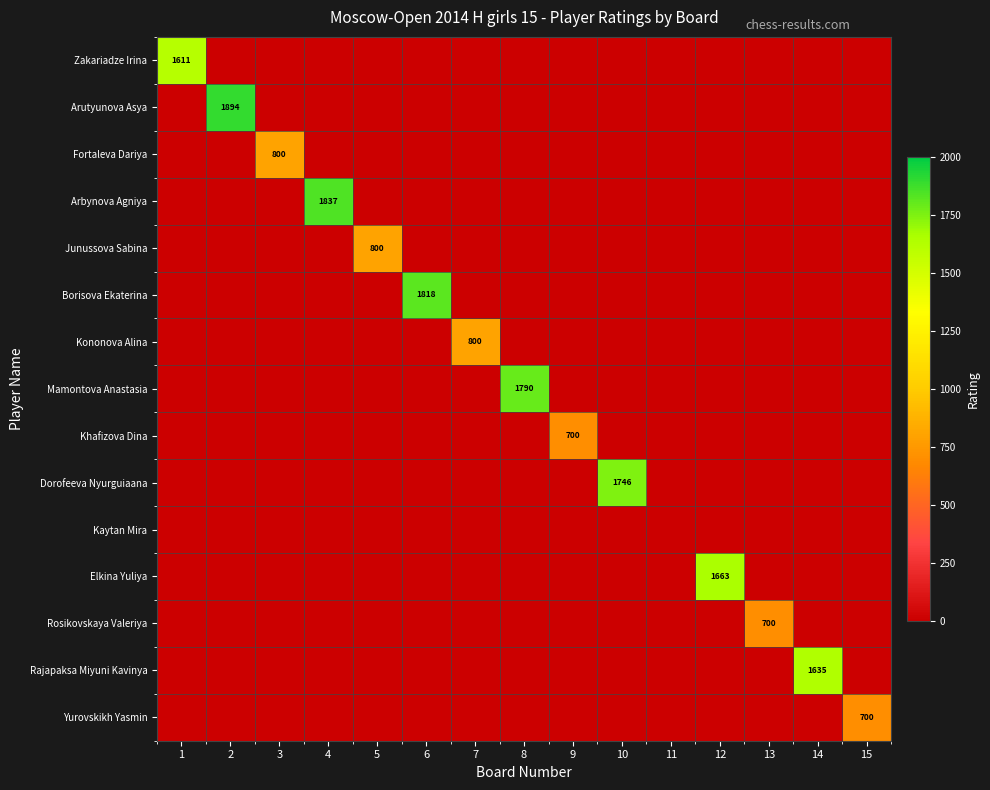

How many data points does each series have?

15